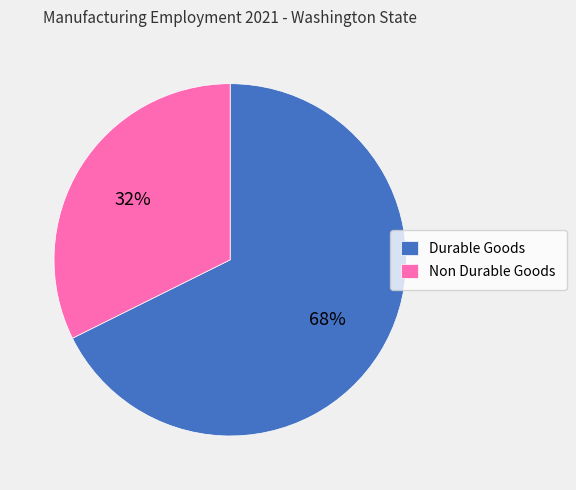

To the nearest percent, what percentage of the pie is Durable Goods?

68%